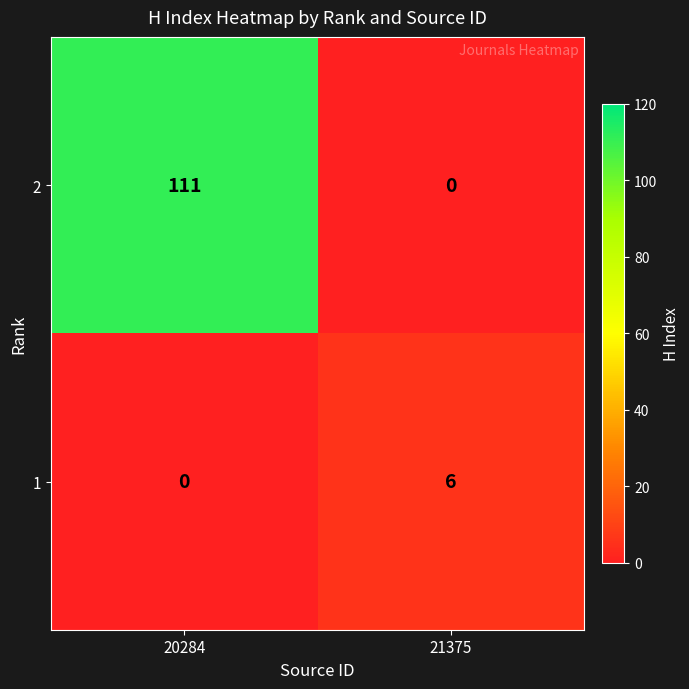

At which label is 2 closest to 55?

21375